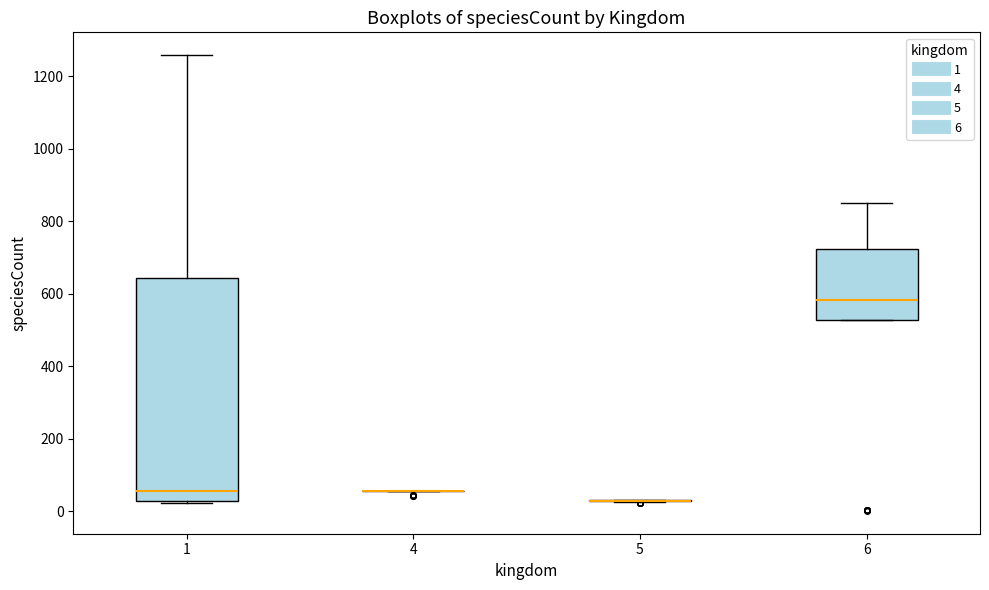

Which box is the tallest, from its lower edge to its upper edge?

1